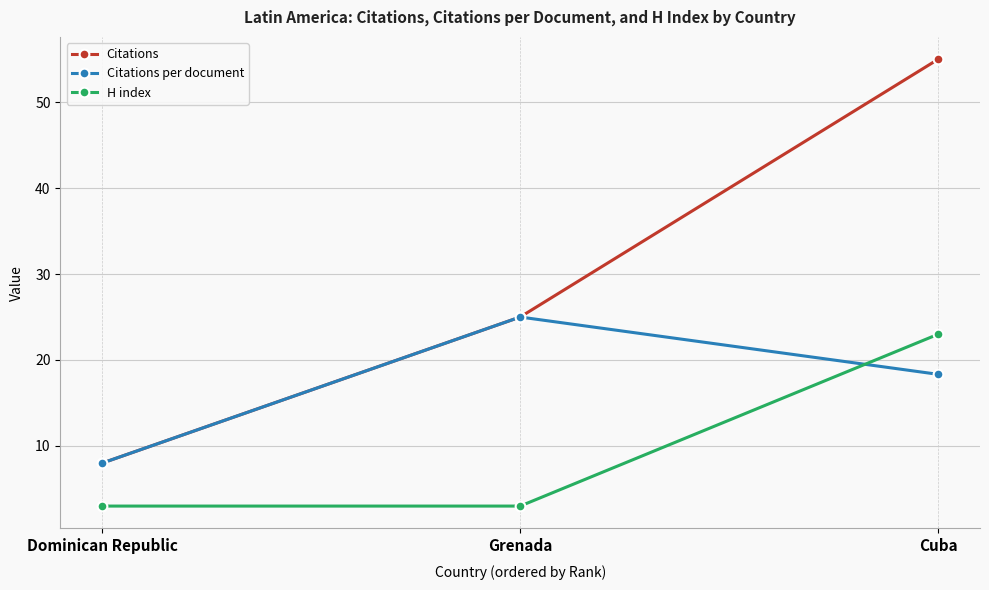

Does the chart have visible grid lines?

Yes